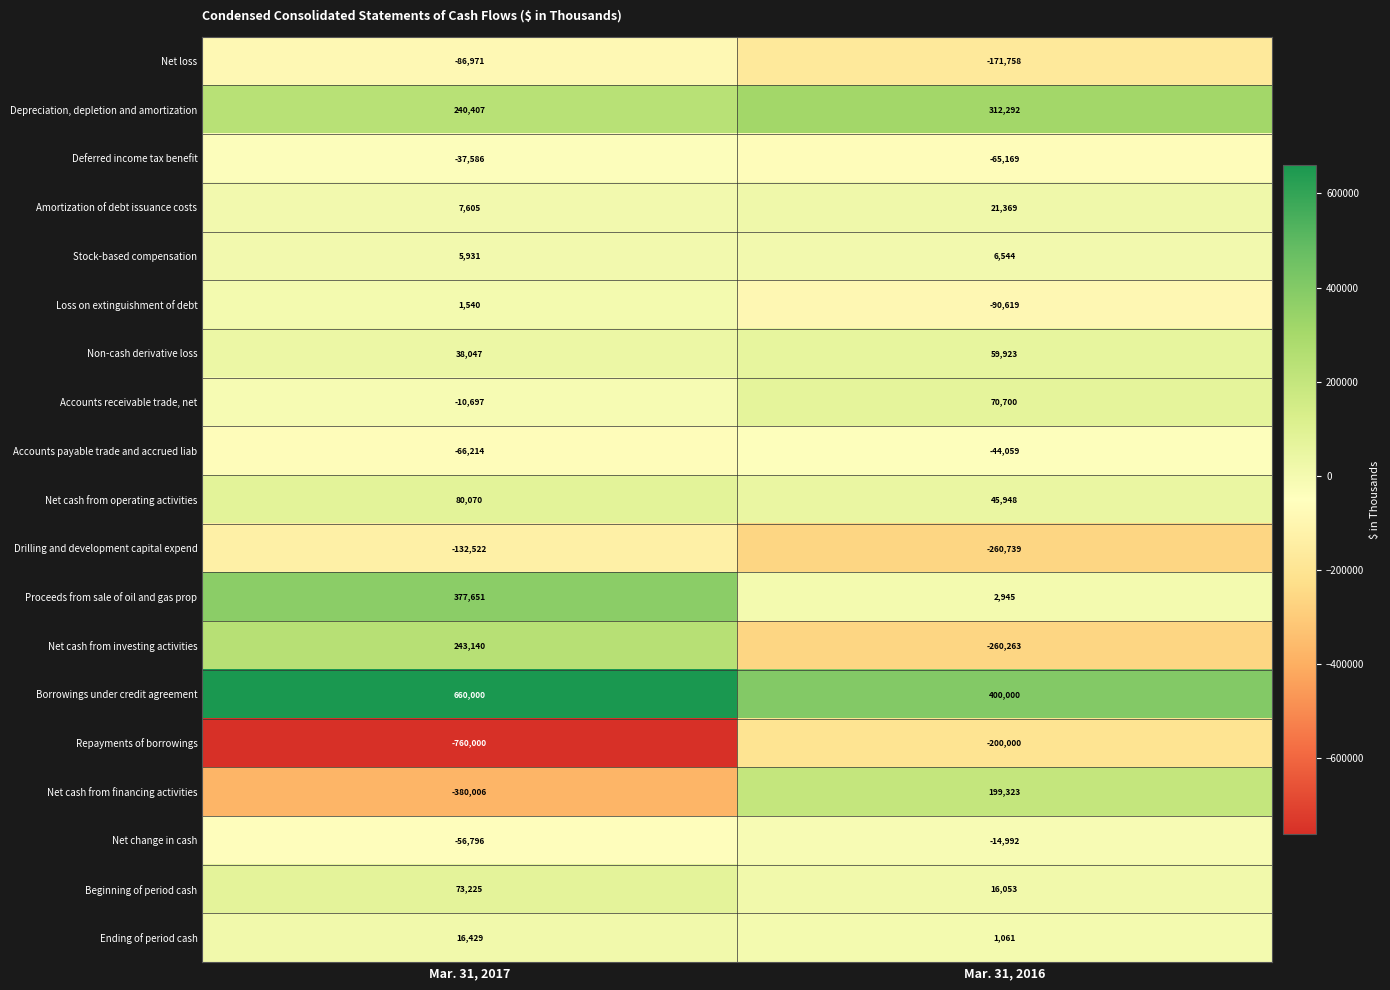

What is the maximum value shown in the chart?

660000